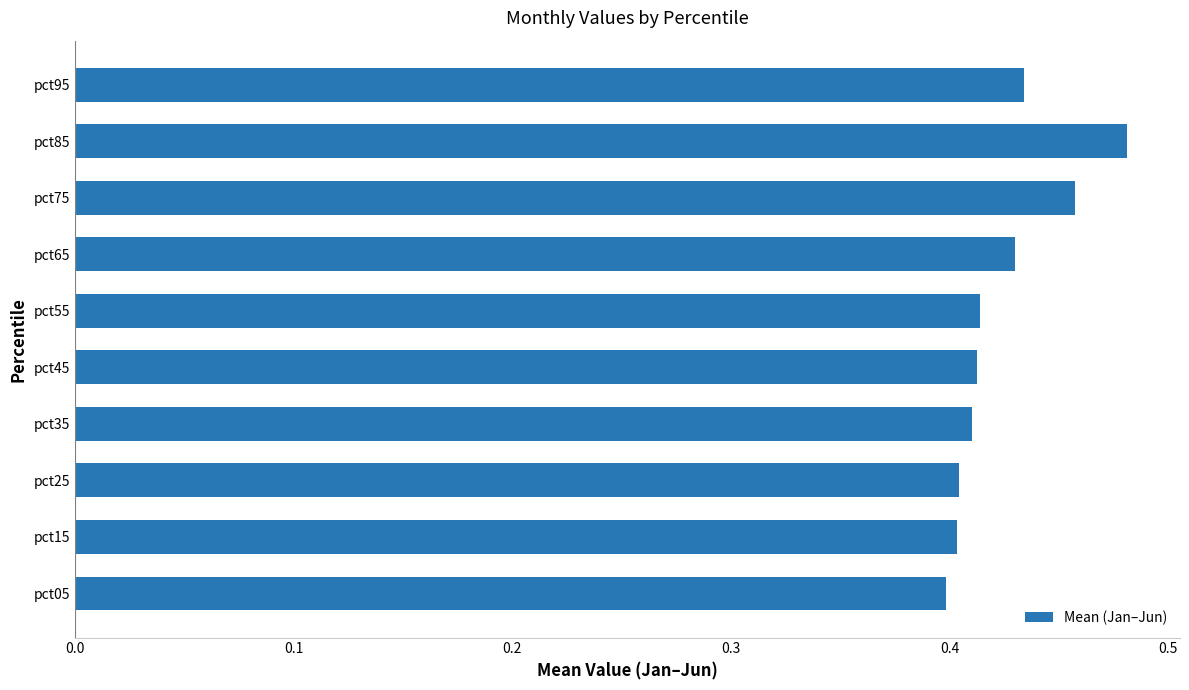

How many bars are there in total?

10